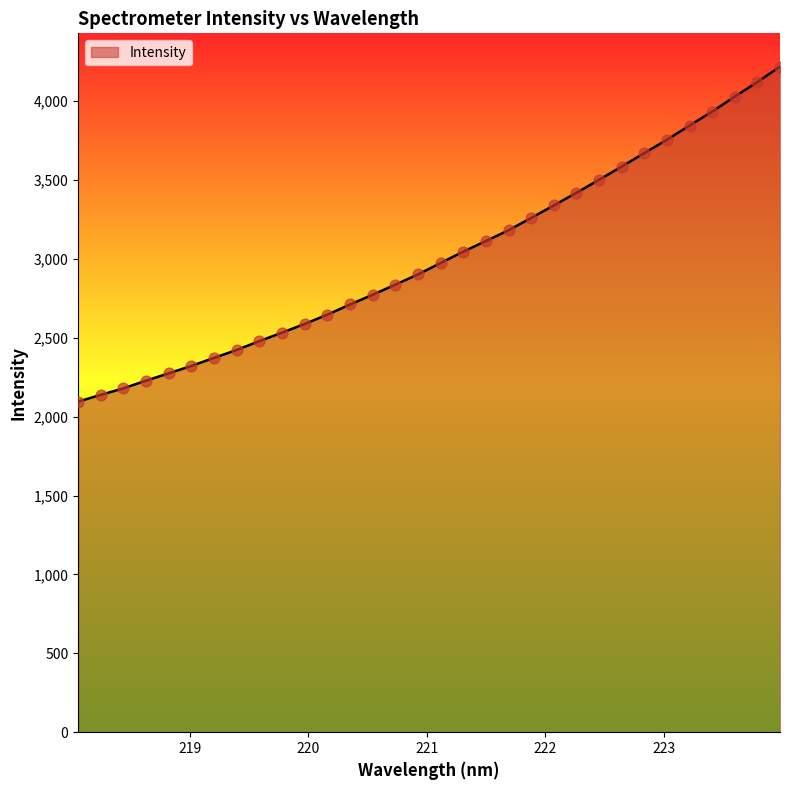

What is the greatest value displayed?

4217.9